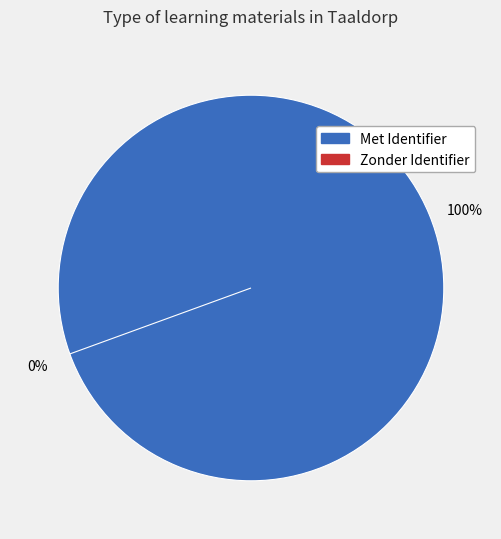

The B slice represents 11% of the pie. True or false?

True